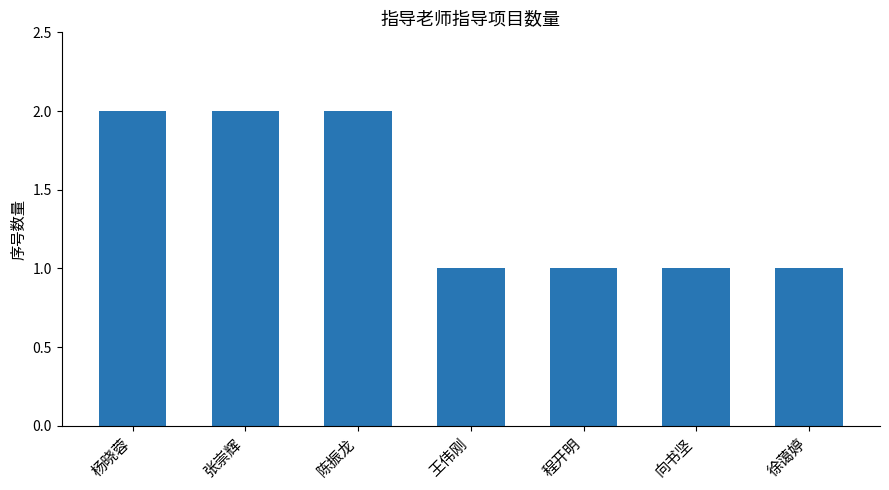

What is the value of the 5th bar from the left?

1